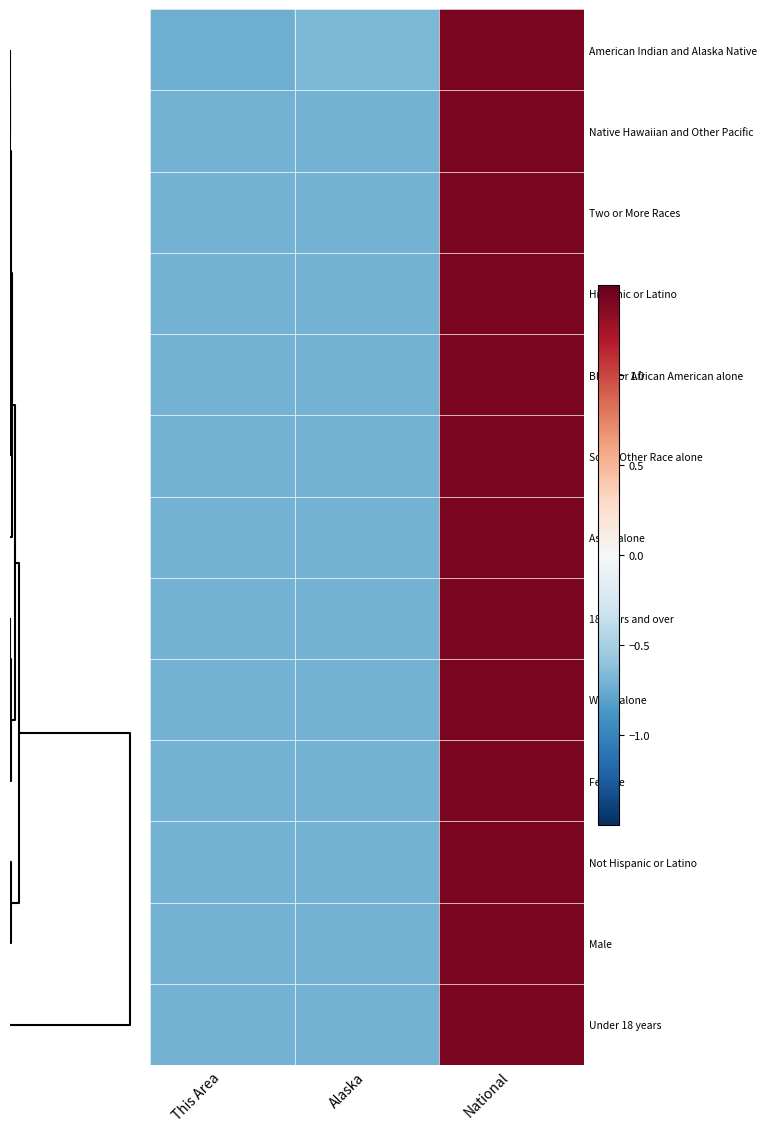

Reading right to left, extract all data points from this chart.

American Indian and Alaska Native: National=1.4	Alaska=-0.7	This Area=-0.7
Native Hawaiian and Other Pacific: National=1.4	Alaska=-0.7	This Area=-0.7
Two or More Races: National=1.4	Alaska=-0.7	This Area=-0.7
Hispanic or Latino: National=1.4	Alaska=-0.7	This Area=-0.7
Black or African American alone: National=1.4	Alaska=-0.7	This Area=-0.7
Some Other Race alone: National=1.4	Alaska=-0.7	This Area=-0.7
Asian alone: National=1.4	Alaska=-0.7	This Area=-0.7
18 years and over: National=1.4	Alaska=-0.7	This Area=-0.7
White alone: National=1.4	Alaska=-0.7	This Area=-0.7
Female: National=1.4	Alaska=-0.7	This Area=-0.7
Not Hispanic or Latino: National=1.4	Alaska=-0.7	This Area=-0.7
Male: National=1.4	Alaska=-0.7	This Area=-0.7
Under 18 years: National=1.4	Alaska=-0.7	This Area=-0.7